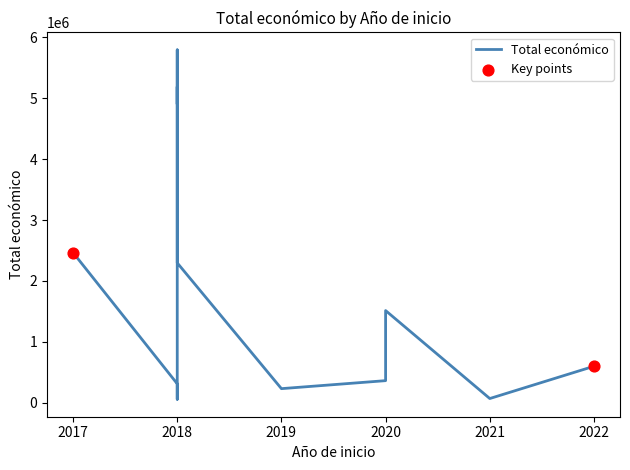

What is the change in value from 2018 to 2018?

-2606578